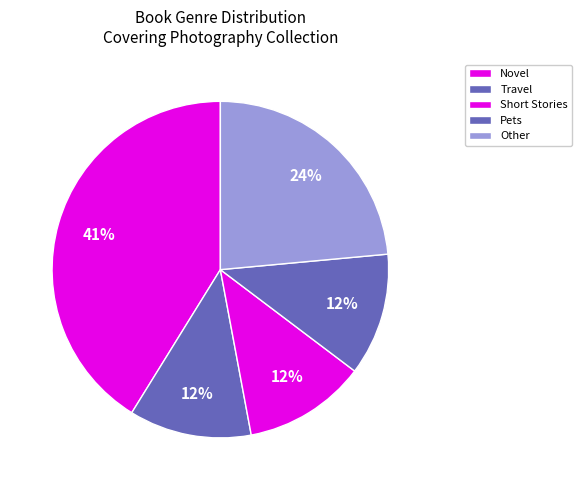

Which slice is the largest?

Novel